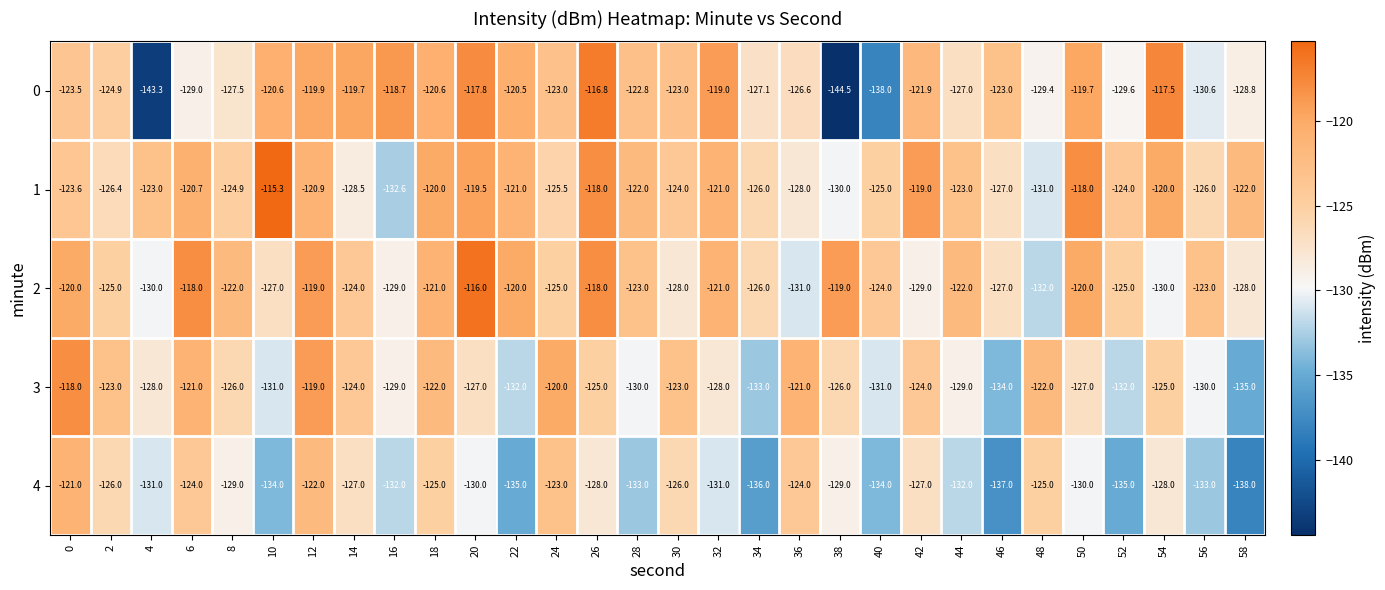

At which category is the sum across all series the highest?

12